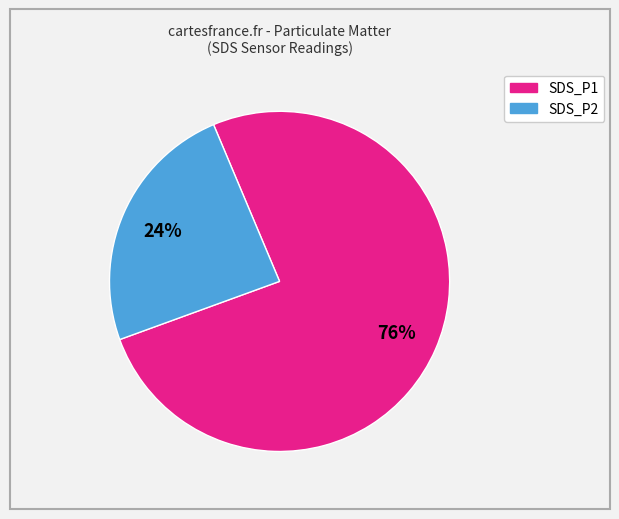

To the nearest percent, what portion does SDS_P1 represent?

76%